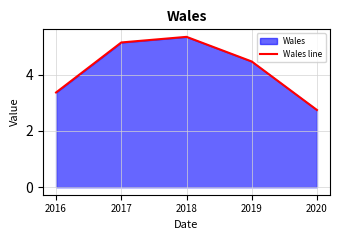

Which label corresponds to the smallest value in the chart?

2020